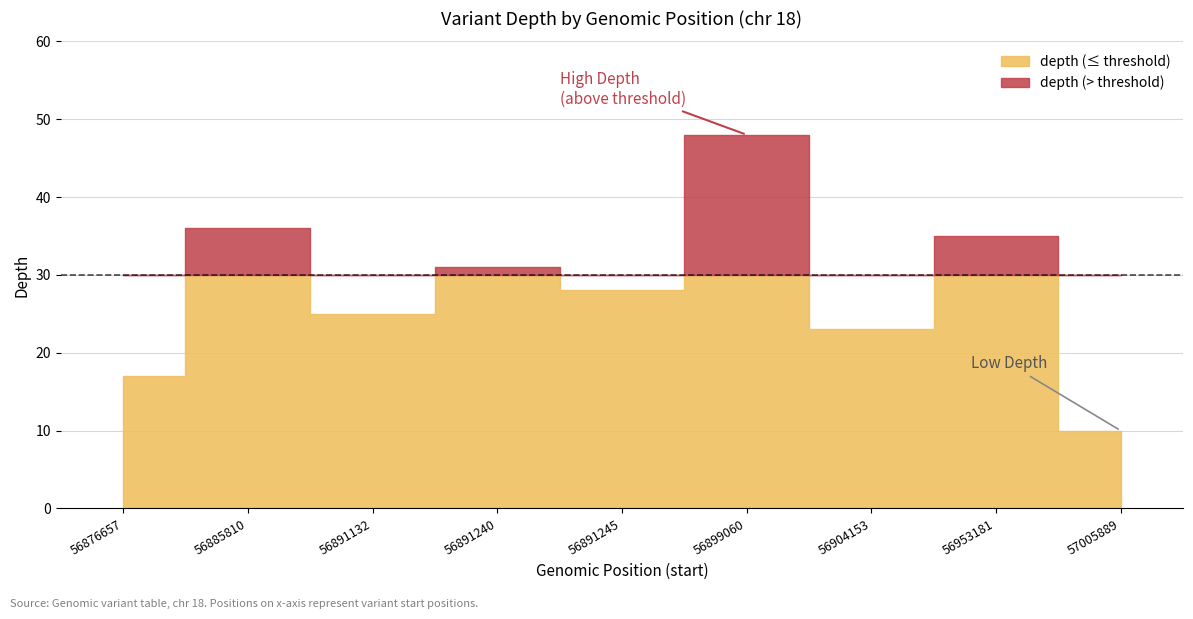

Between 56904153 and 56876657, which is larger?

56904153